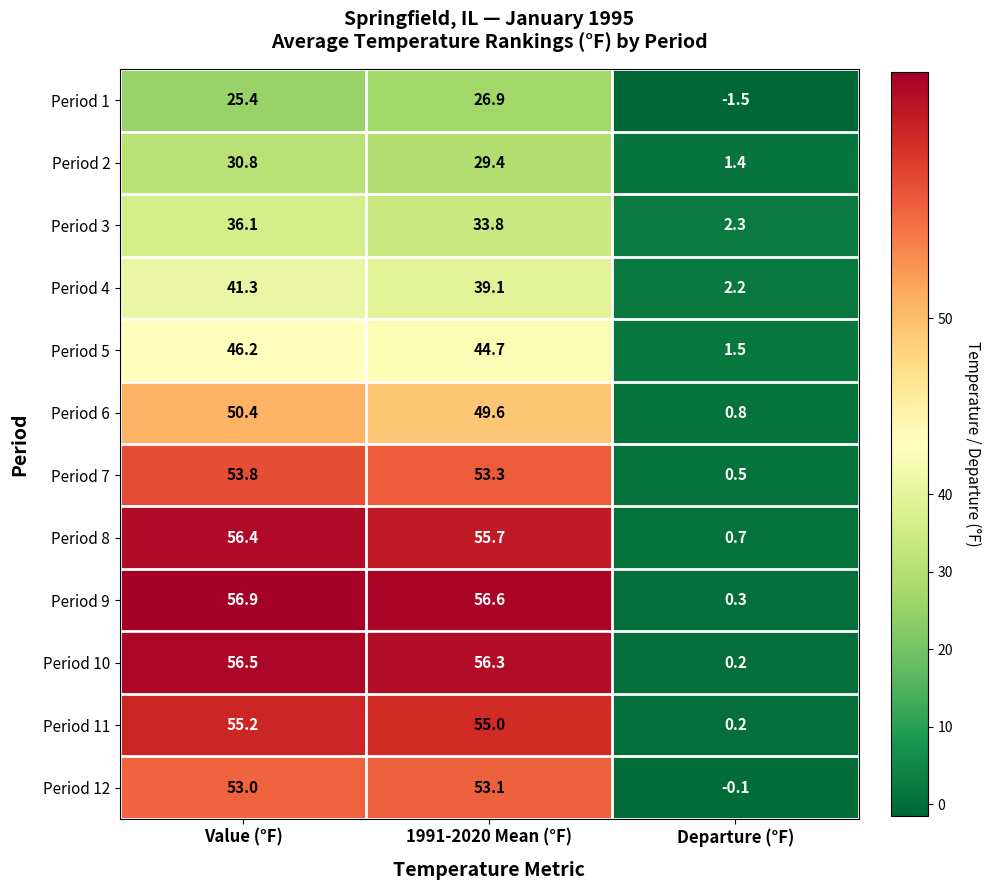

Which series changed the most between Value (°F) and 1991-2020 Mean (°F)?

Period 3